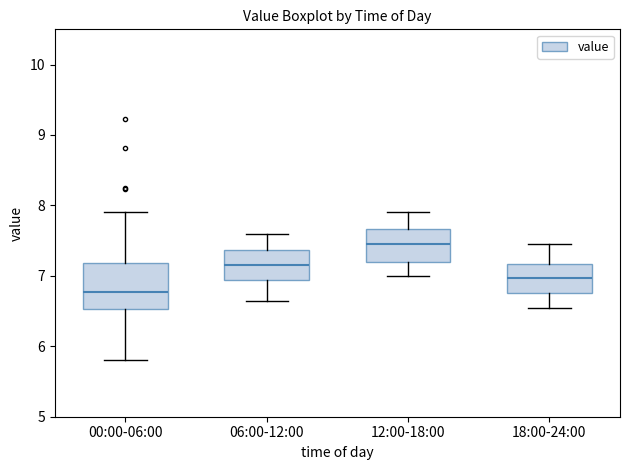

Where is the lower edge of the box for 00:00-06:00 on the y-axis? The values are not printed on the chart, so give them approximately, as read against the axis.

6.5